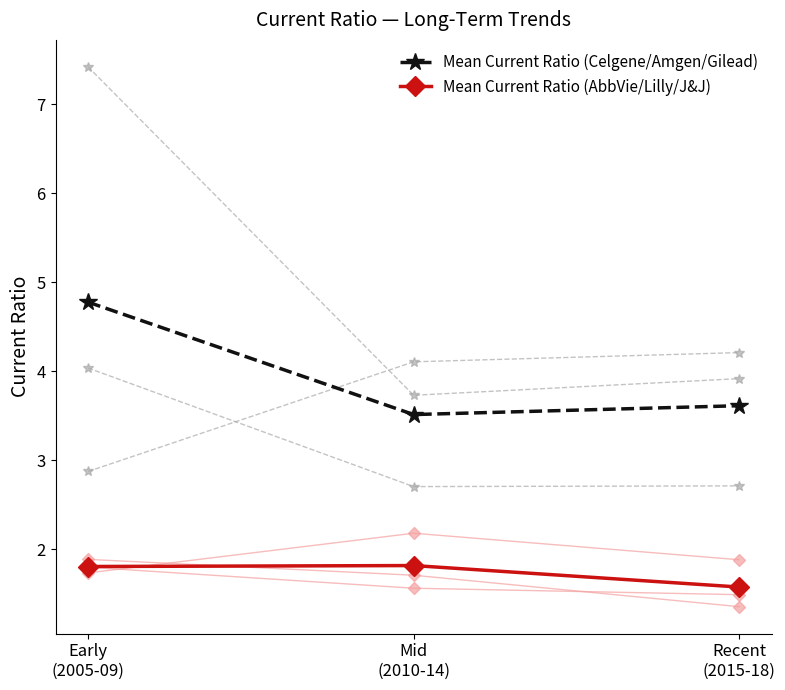

Between Early
(2005-09) and Mid
(2010-14), which is larger?

Early
(2005-09)